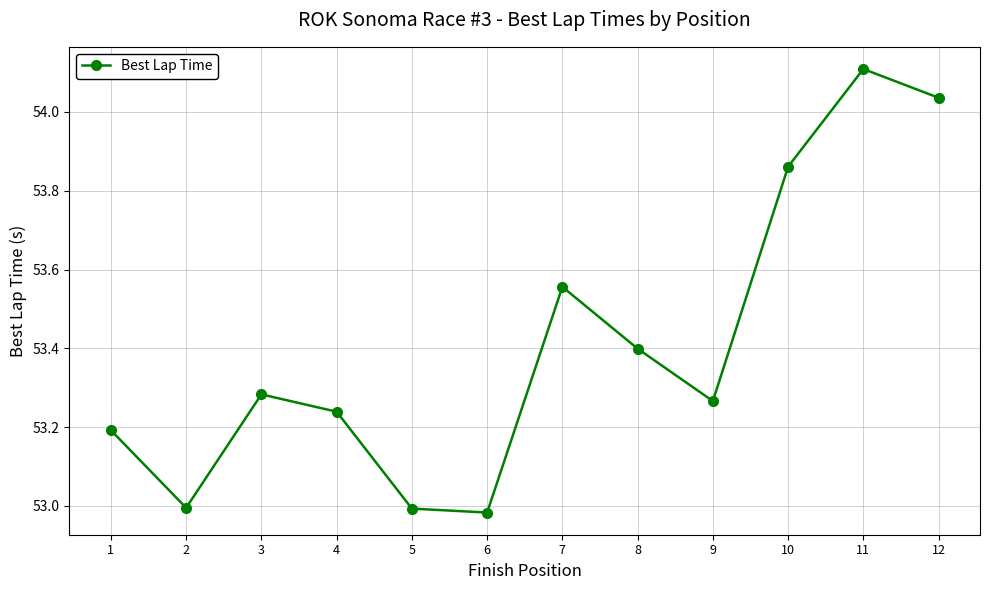

What is the sum of the values at 10 and 7?

107.4